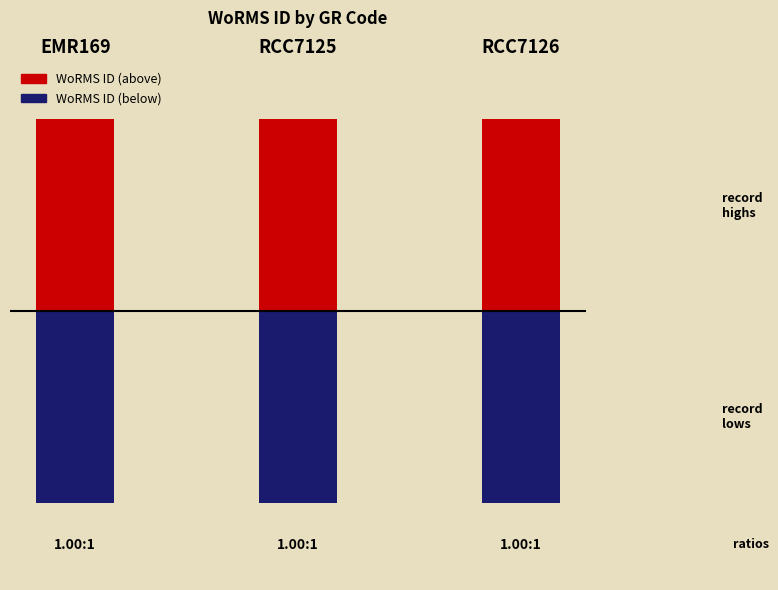

At which label is WoRMS ID (below) closest to -145721?

EMR169